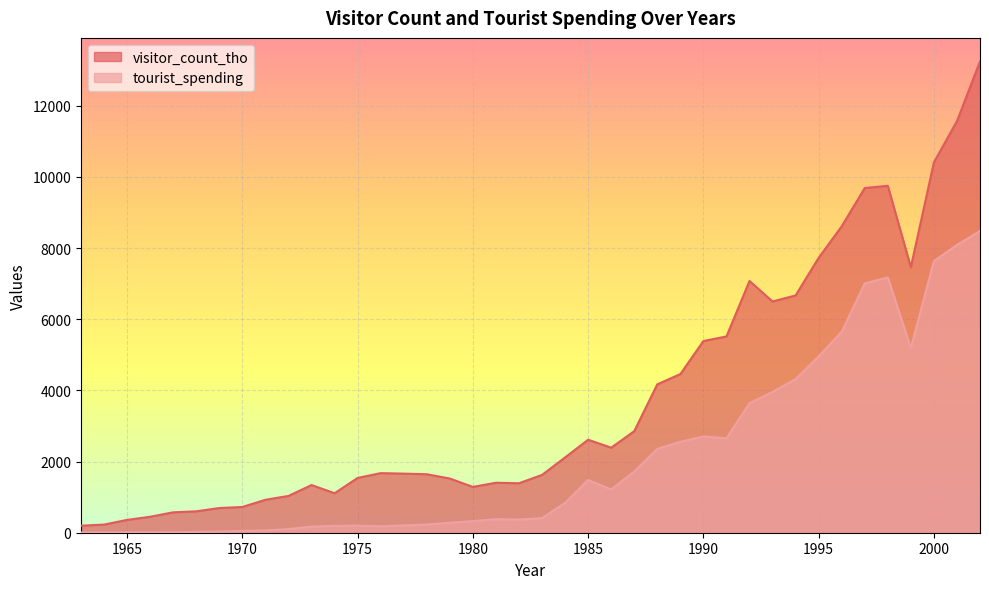

Reading right to left, transcribe all the data shown in this chart.

visitor_count_tho: 13247	11569	10412	7464	9752	9689	8614	7726	6670	6500	7076	5517	5389	4459	4172	2855	2391	2614	2117	1625	1391	1405	1288	1523	1644	1661	1675	1540	1110	1341	1034	926	724	694	602	574	449	361	229	198
tourist_spending: 8481	8090	7636	5193	7177	7008	5650	4957	4321	3959	3639	2654	2705	2556	2355	1721	1215	1482	840	411	370	381	326	280	230	204	180	200	193	171	103	62	51	36	24	13	12	13	8	7